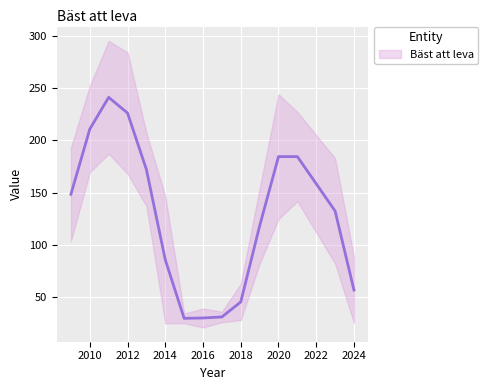

Which has a higher value, 2013 or 2014?

2013